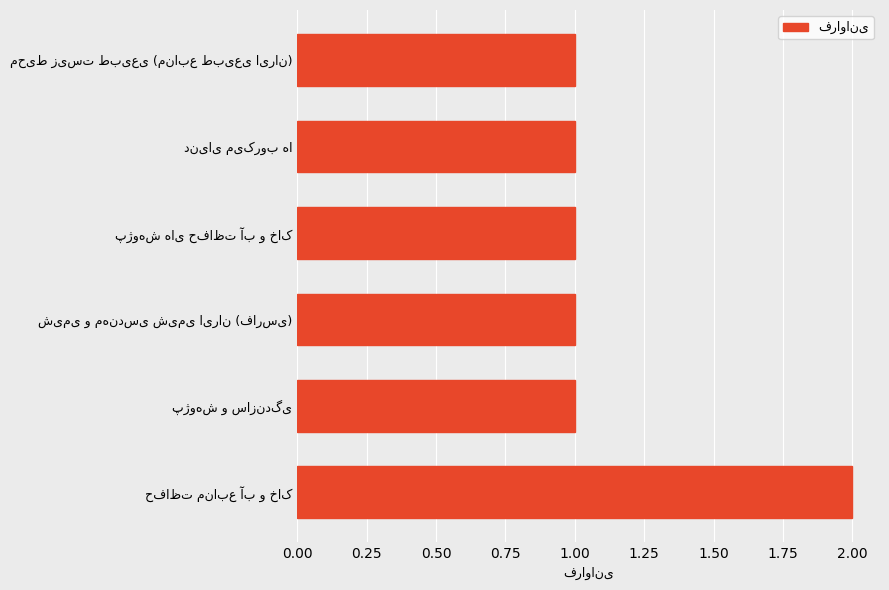

Count the number of data series in this chart.

1